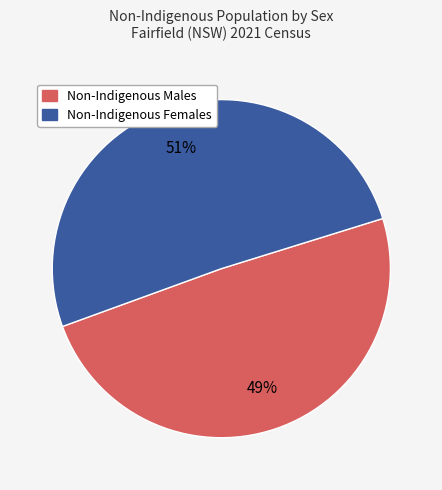

To the nearest percent, what is the difference between the largest and smallest slice percentages?

2%